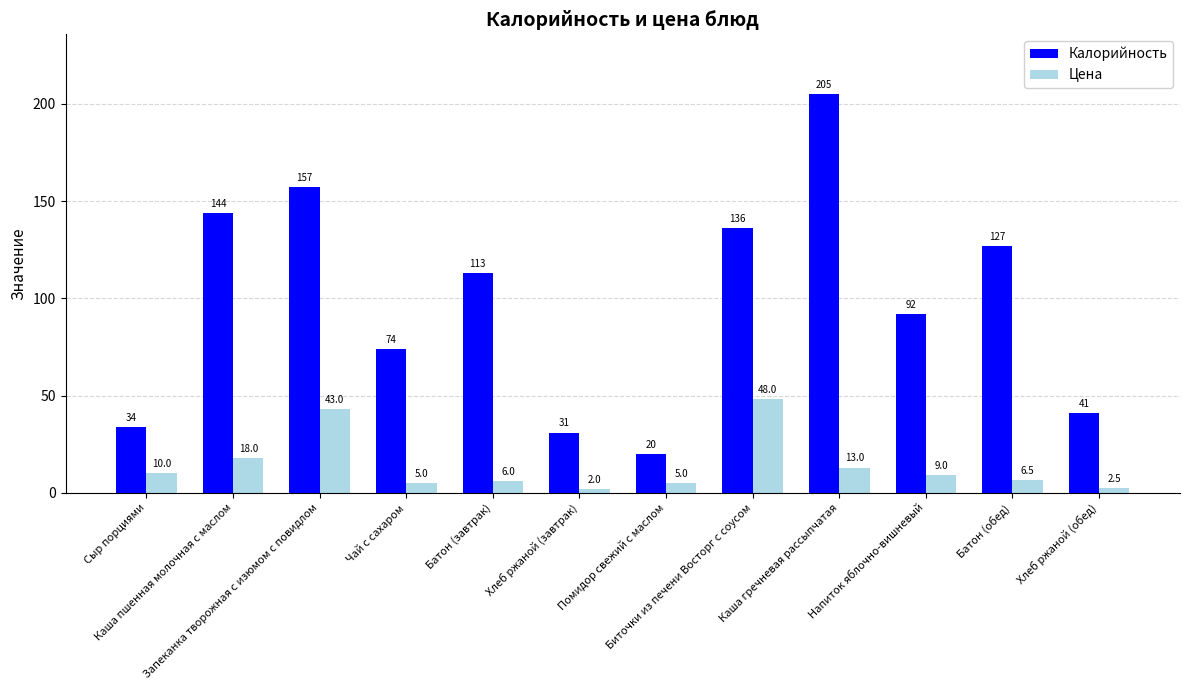

How many groups of bars are there?

12